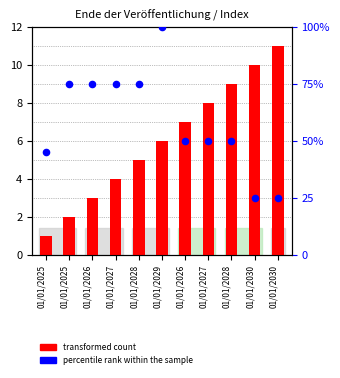

Which series reaches the maximum Y coordinate?

percentile rank within the sample